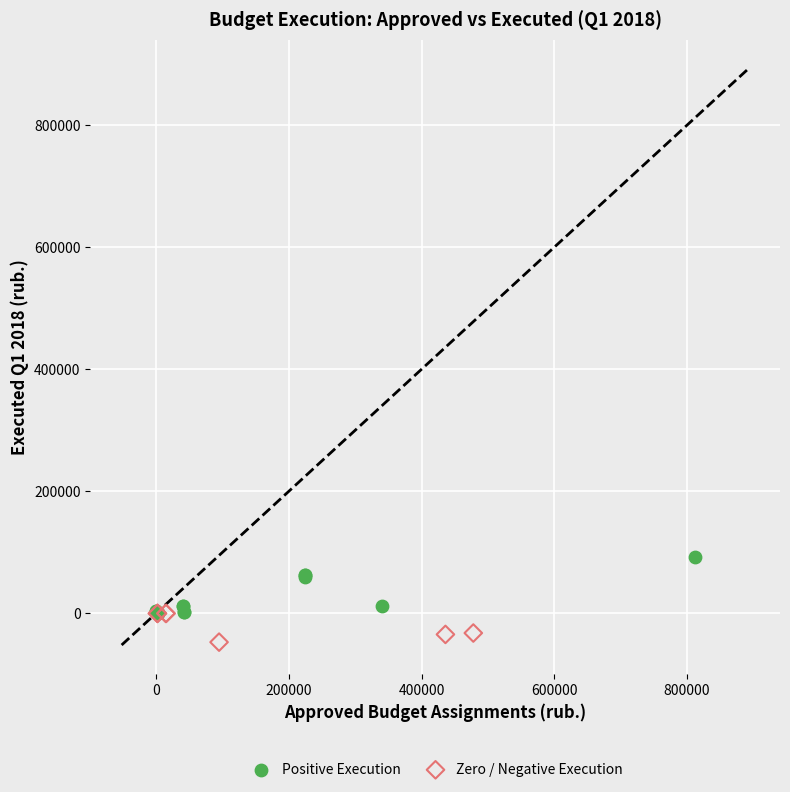

Which series reaches the minimum Y coordinate?

Zero / Negative Execution